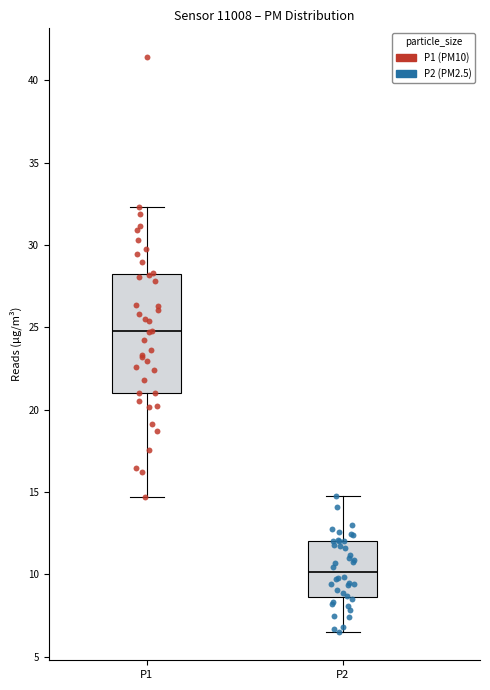

Reading left to right, transcribe this box plot: for each box, give where its median line is, the range the box spans, and where its two whiskers end, as read against the y-axis. The values are not printed on the chart, so give them approximately, as read against the axis.

P1: median 25.0, box 21.0 to 28.0, whiskers 14.5 to 32.5
P2: median 10.0, box 8.5 to 12.0, whiskers 6.5 to 15.0